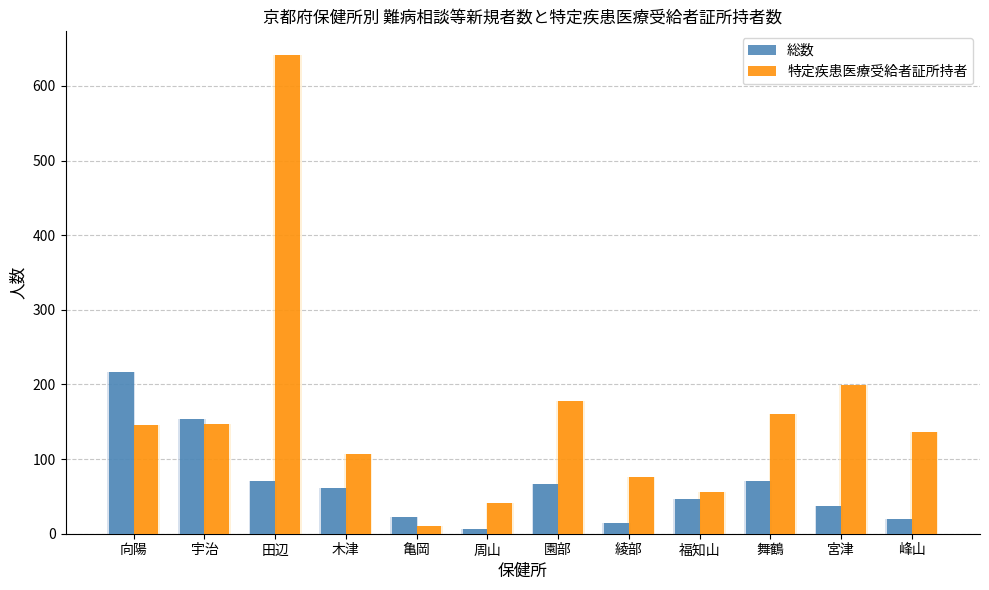

At how many categories does at least one series exceed 78?

8